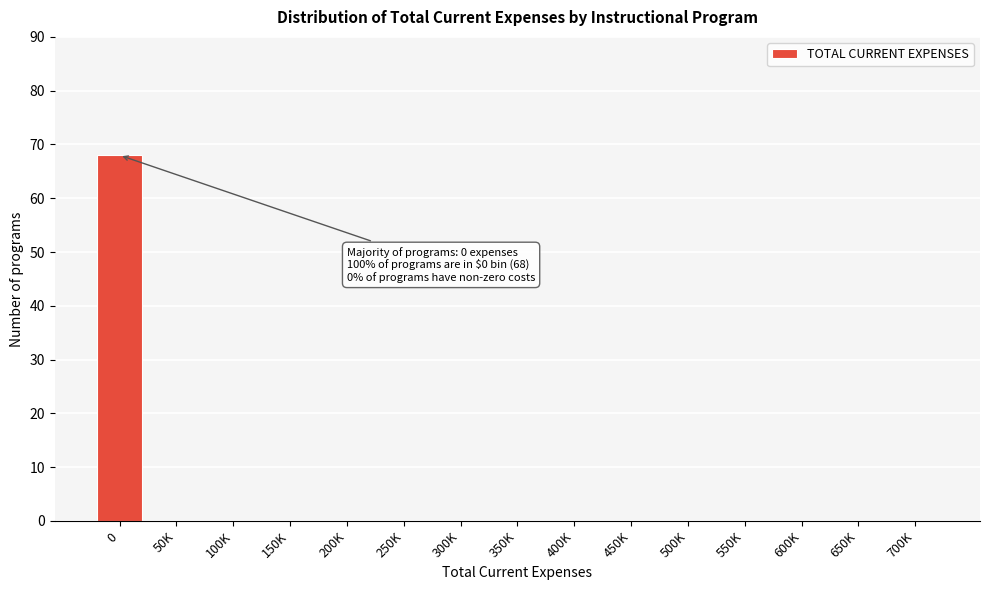

Reading left to right, what are all the values shown in this chart?

0=68	50K=0	100K=0	150K=0	200K=0	250K=0	300K=0	350K=0	400K=0	450K=0	500K=0	550K=0	600K=0	650K=0	700K=0